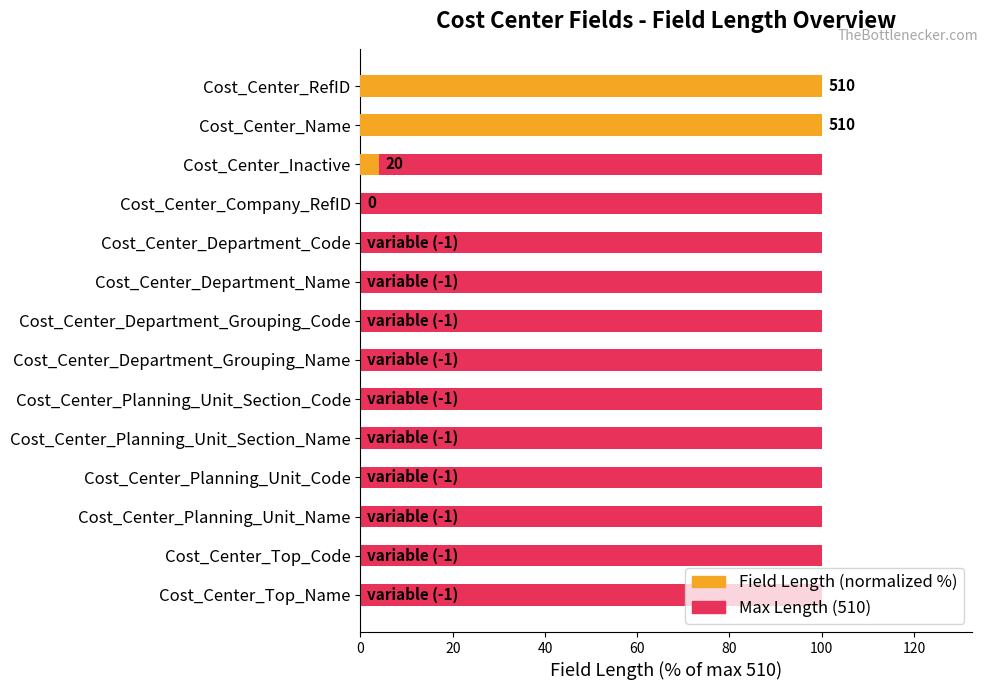

Which series changed the most between 80 and 100?

Max Length (510)